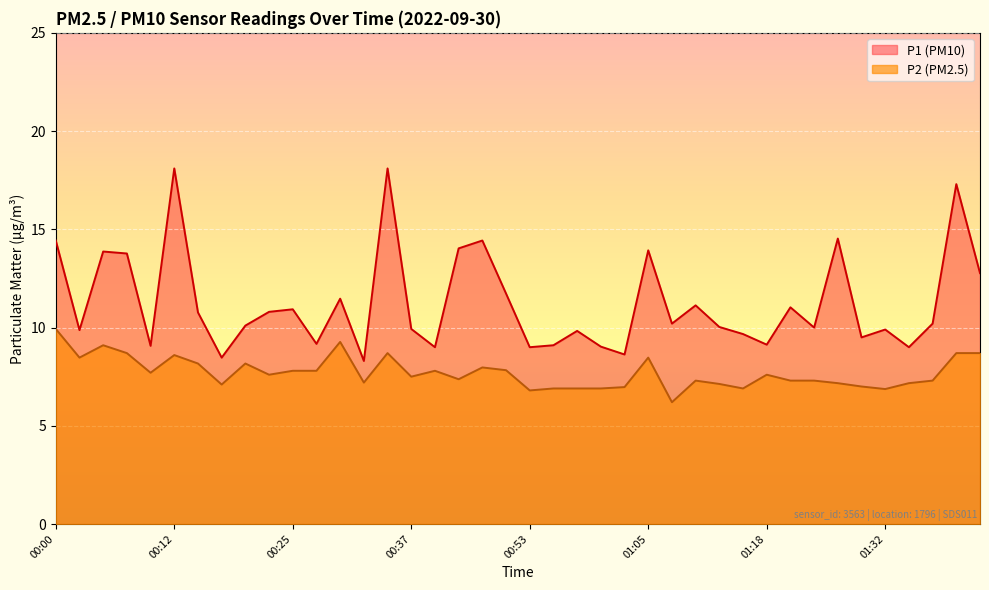

The value of P1 at 01:18 is 9.1. True or false?

True